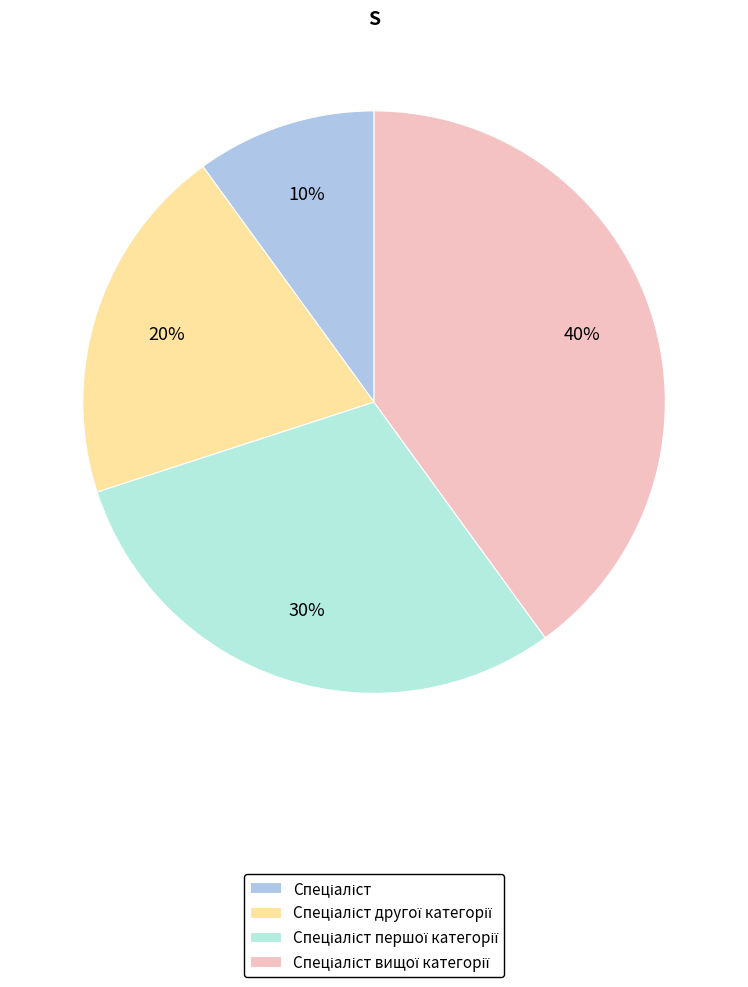

Count the number of slices in the pie.

4